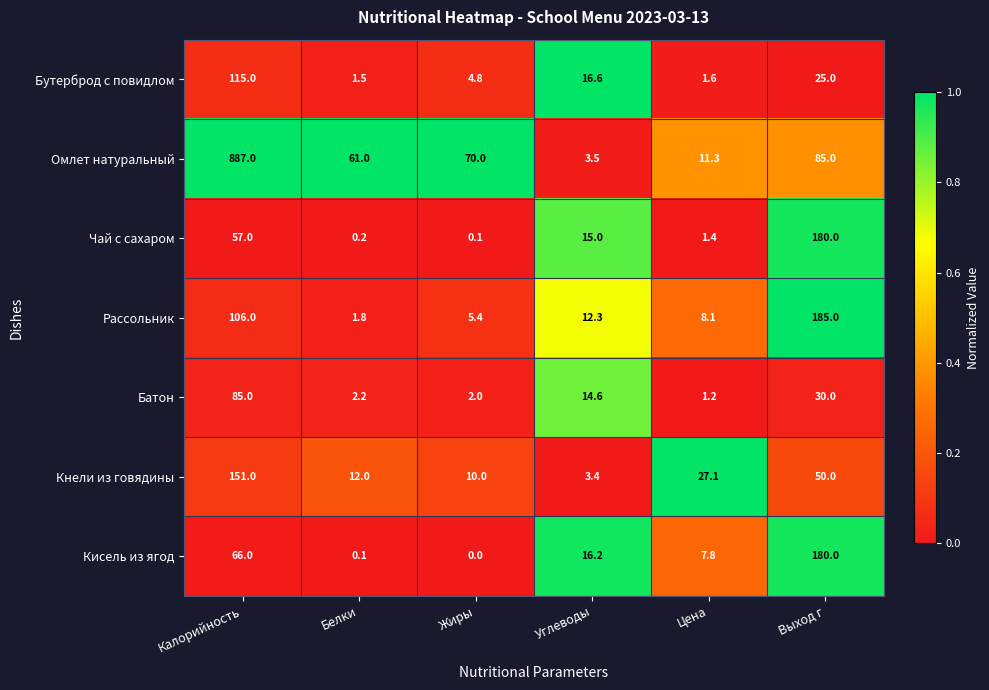

The value of Рассольник at Калорийность is 36.3. True or false?

False